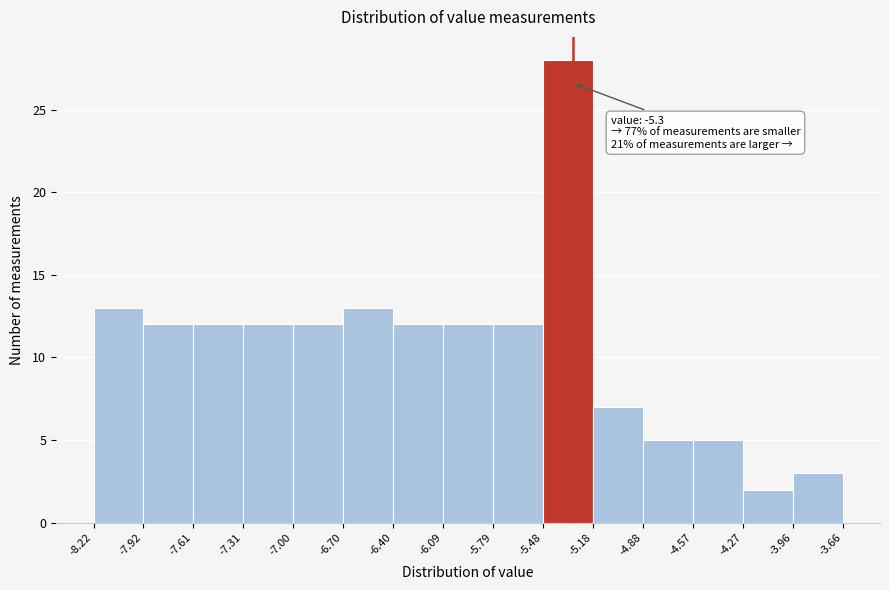

Which range on the x-axis has the tallest bar?

-5.48 to -5.18